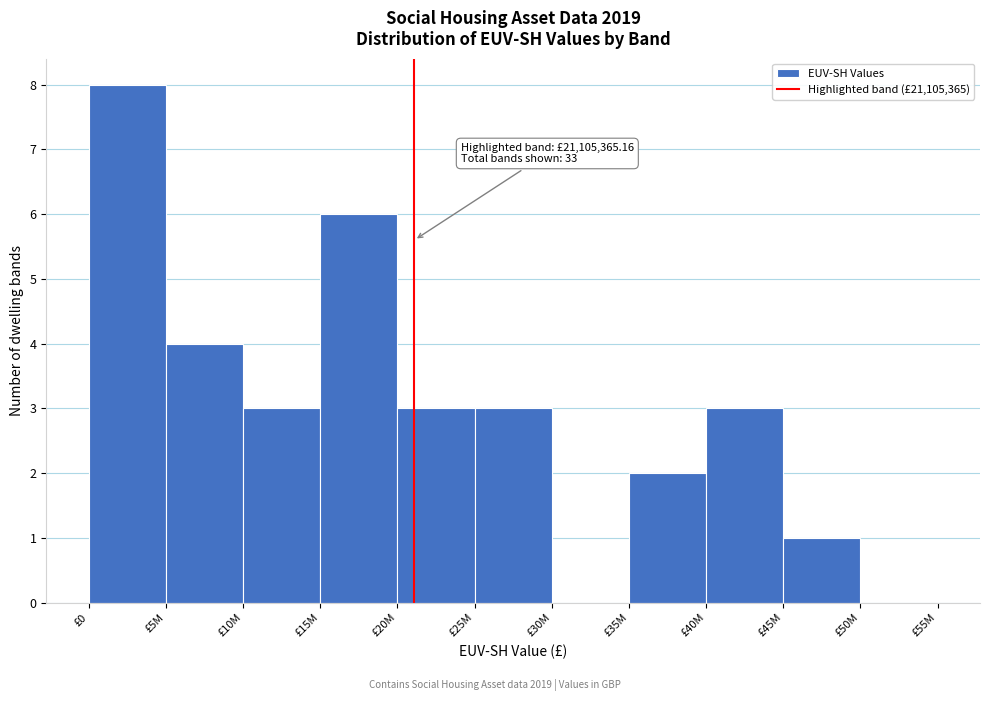

Reading left to right, extract all data points from this chart.

£0=8	£5M=4	£10M=3	£15M=6	£20M=3	£25M=3	£30M=0	£35M=2	£40M=3	£45M=1	£50M=0